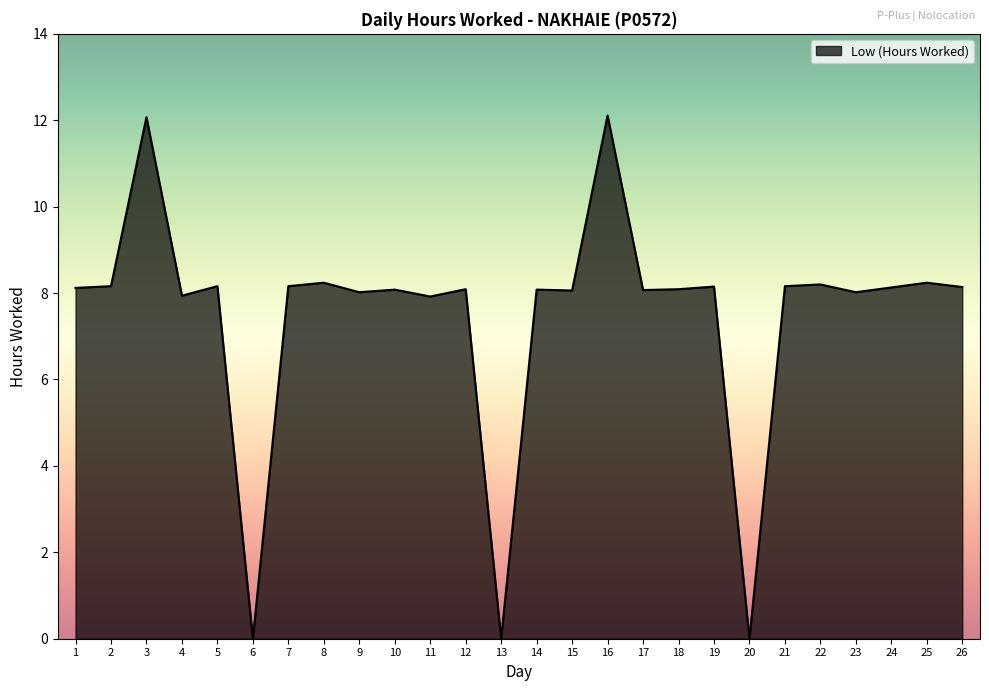

What is the greatest value displayed?

12.1